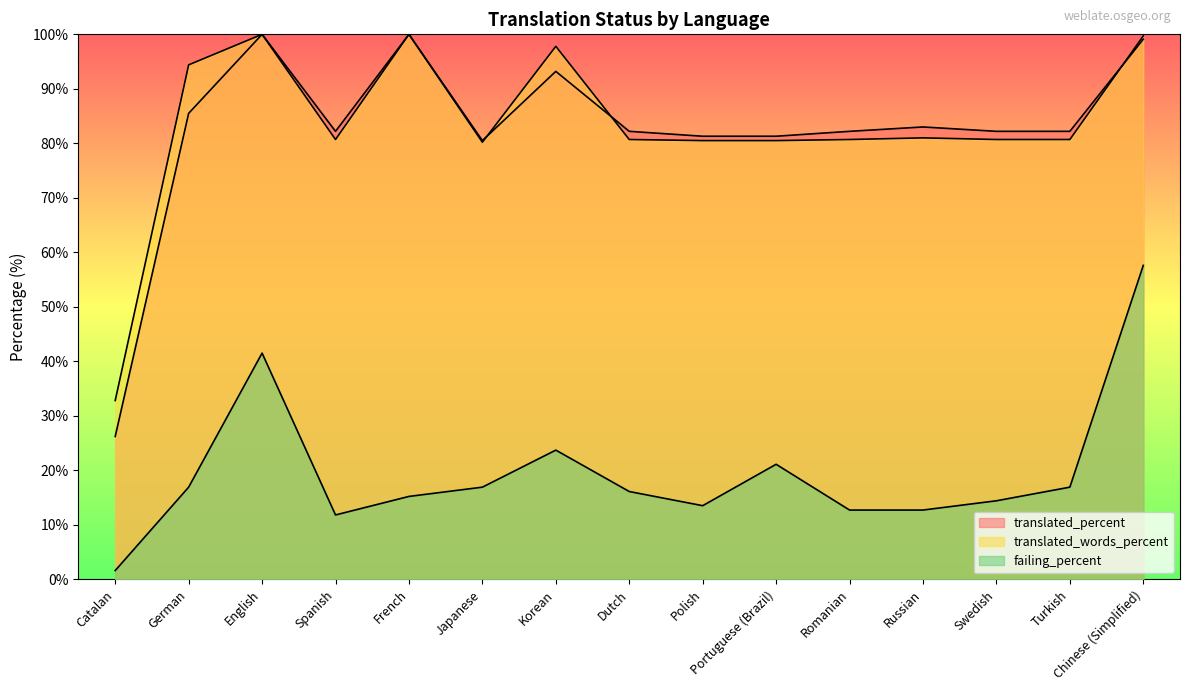

What is the sum of all translated_percent values?

1241.1